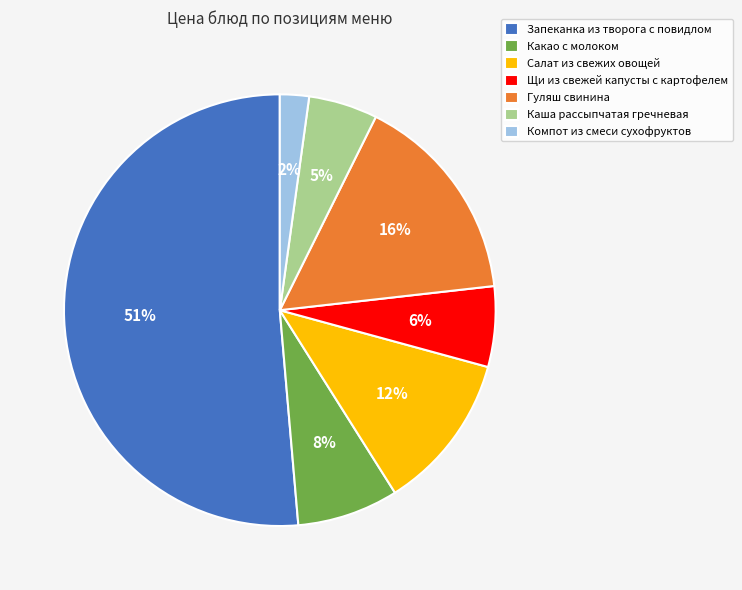

Which category has the smallest portion of the pie?

Компот из смеси сухофруктов